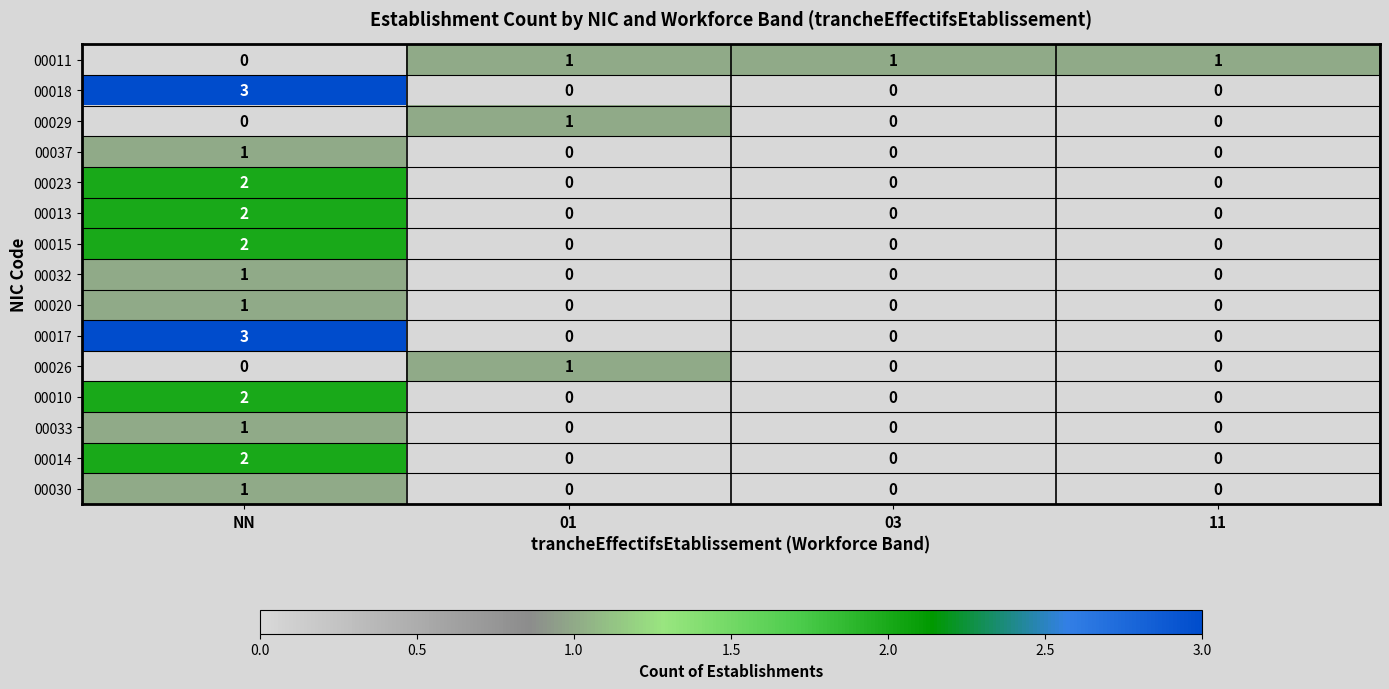

At which category is the sum across all series the highest?

NN